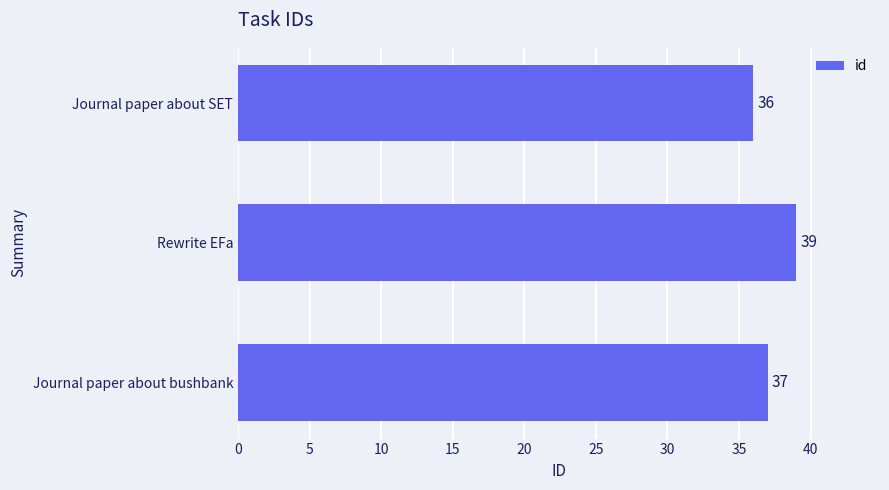

List the labels in order of value, smallest first.

Journal paper about SET, Journal paper about bushbank, Rewrite EFa